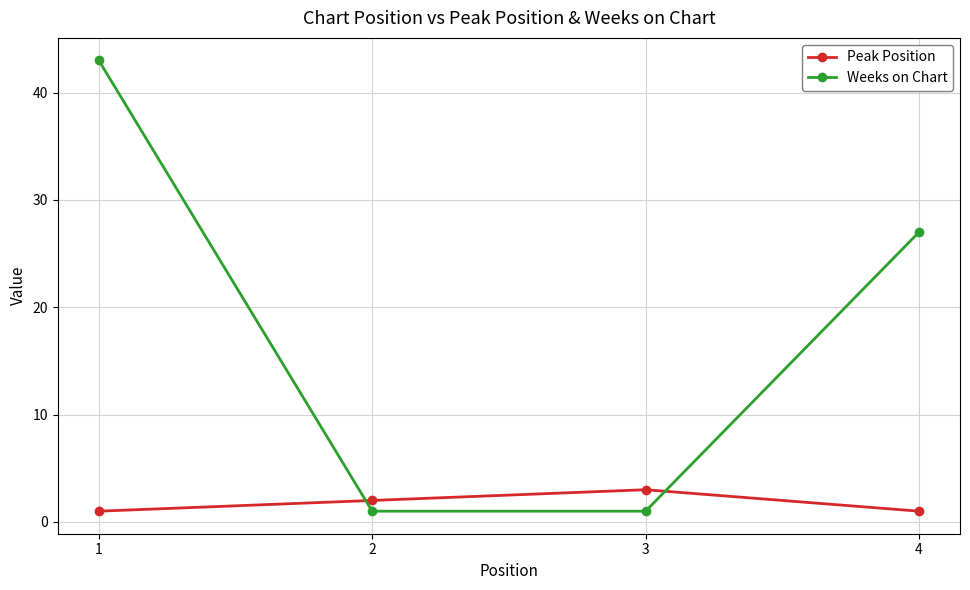

Where does the Weeks on Chart series first go above 27?

1